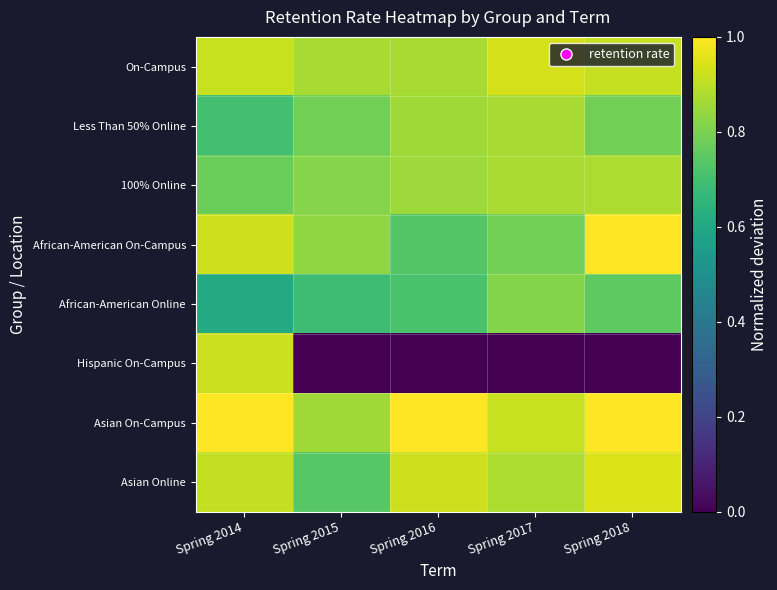

Reading right to left, list all the values displayed in this chart.

On-Campus: Spring 2018=0.9	Spring 2017=0.9	Spring 2016=0.9	Spring 2015=0.9	Spring 2014=0.9
Less Than 50% Online: Spring 2018=0.8	Spring 2017=0.9	Spring 2016=0.9	Spring 2015=0.8	Spring 2014=0.7
100% Online: Spring 2018=0.9	Spring 2017=0.9	Spring 2016=0.9	Spring 2015=0.8	Spring 2014=0.8
African-American On-Campus: Spring 2018=1.0	Spring 2017=0.8	Spring 2016=0.7	Spring 2015=0.8	Spring 2014=0.9
African-American Online: Spring 2018=0.8	Spring 2017=0.8	Spring 2016=0.7	Spring 2015=0.7	Spring 2014=0.6
Hispanic On-Campus: Spring 2018=0.0	Spring 2017=0.0	Spring 2016=0.0	Spring 2015=0.0	Spring 2014=0.9
Asian On-Campus: Spring 2018=1.0	Spring 2017=0.9	Spring 2016=1.0	Spring 2015=0.9	Spring 2014=1.0
Asian Online: Spring 2018=0.9	Spring 2017=0.9	Spring 2016=0.9	Spring 2015=0.7	Spring 2014=0.9